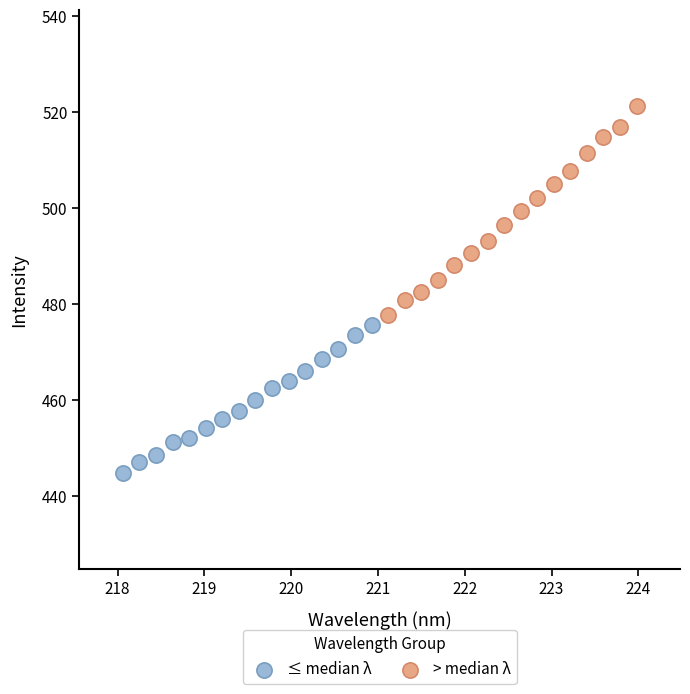

Which series reaches the minimum Y coordinate?

≤ median λ